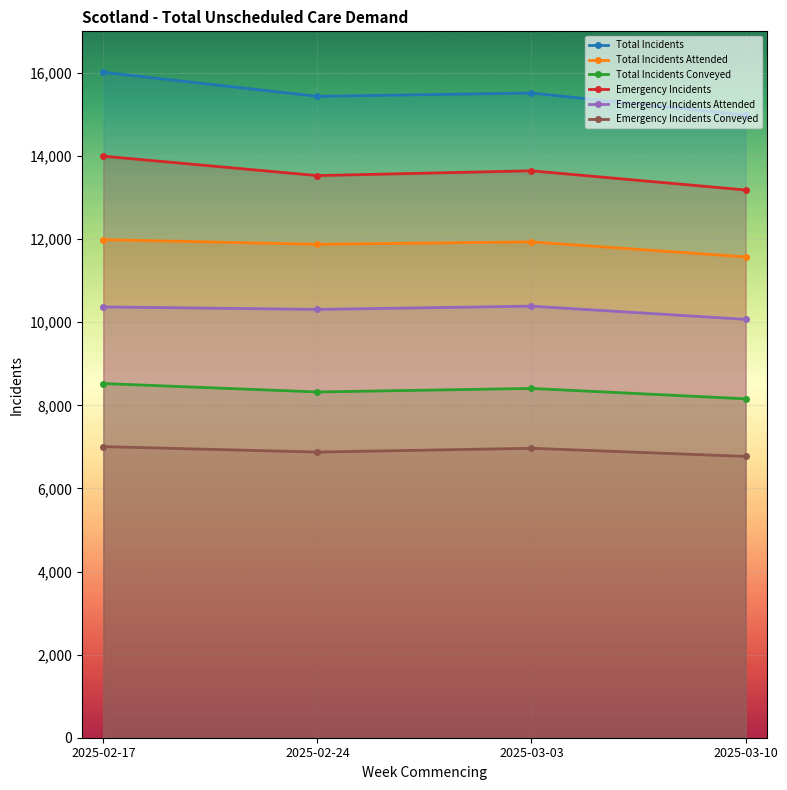

What is the smallest value displayed?

6770